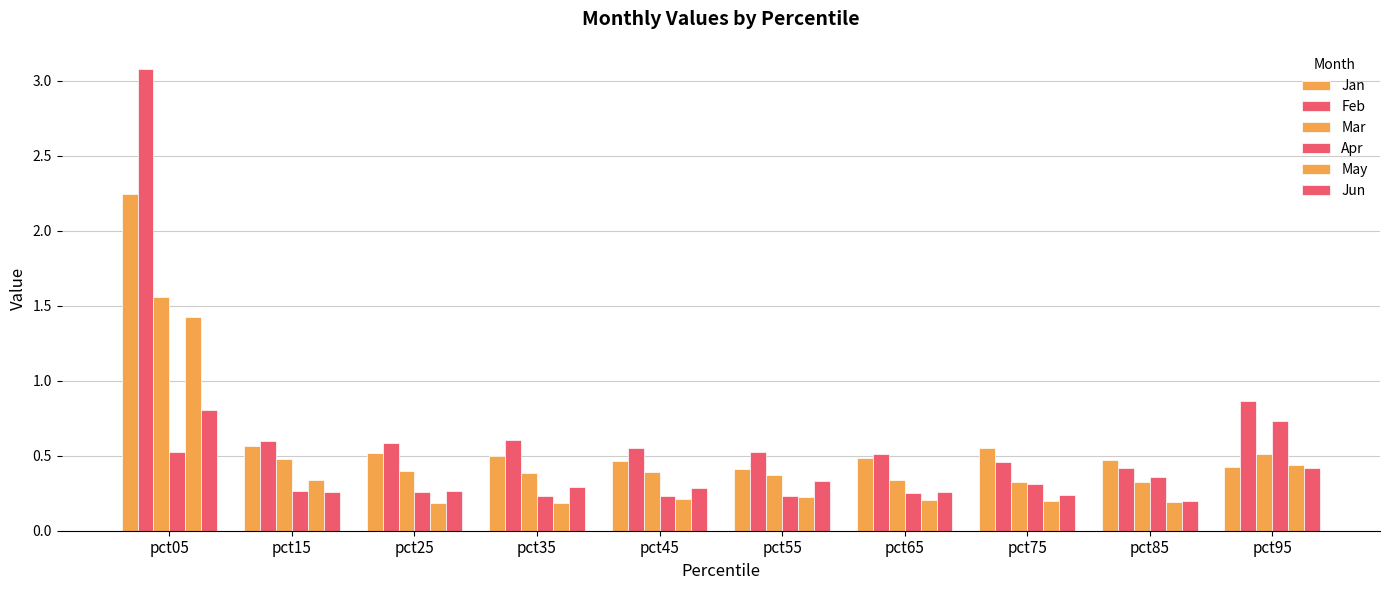

Count the number of categories in the chart.

10